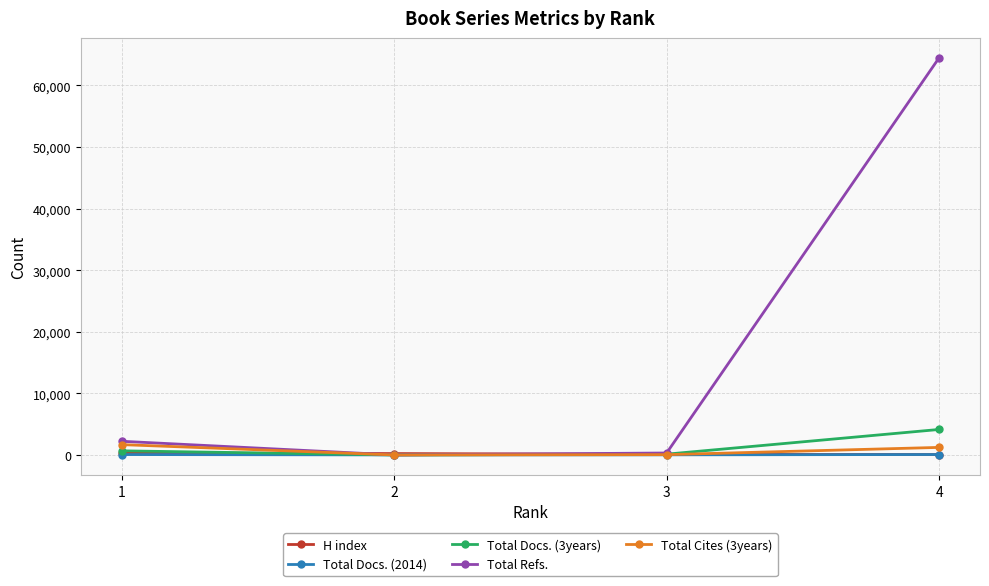

What is the difference between the highest and lowest values at 4?

64432